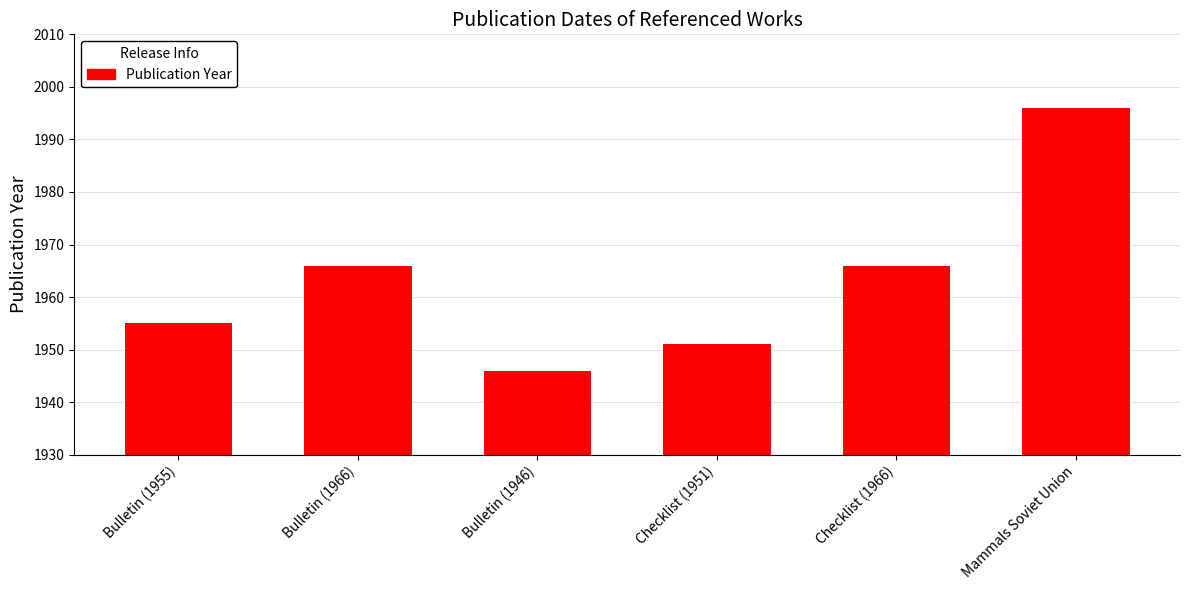

What is the smallest value displayed?

1946